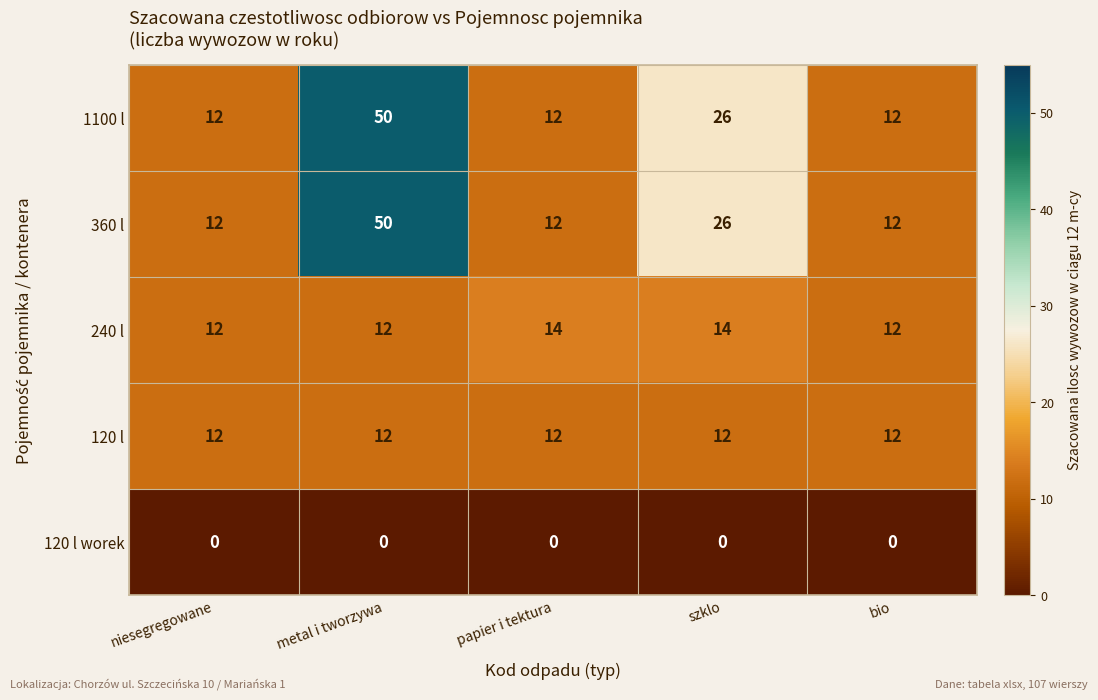

Reading left to right, transcribe all the data shown in this chart.

1100 l: 12	50	12	26	12
360 l: 12	50	12	26	12
240 l: 12	12	14	14	12
120 l: 12	12	12	12	12
120 l worek: 0	0	0	0	0